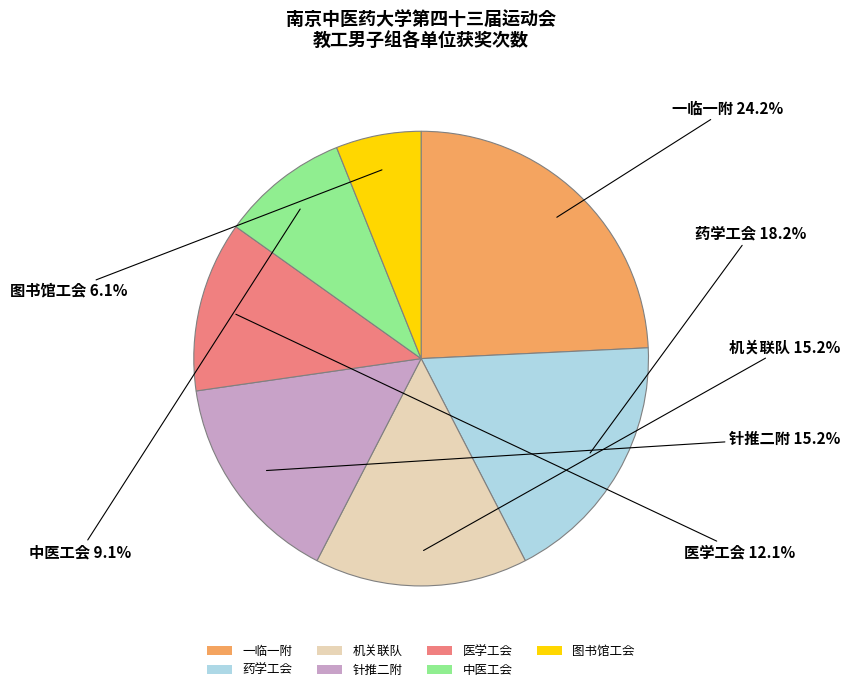

What is the ratio of the value at 一临一附 to the value at 药学工会?

1.3